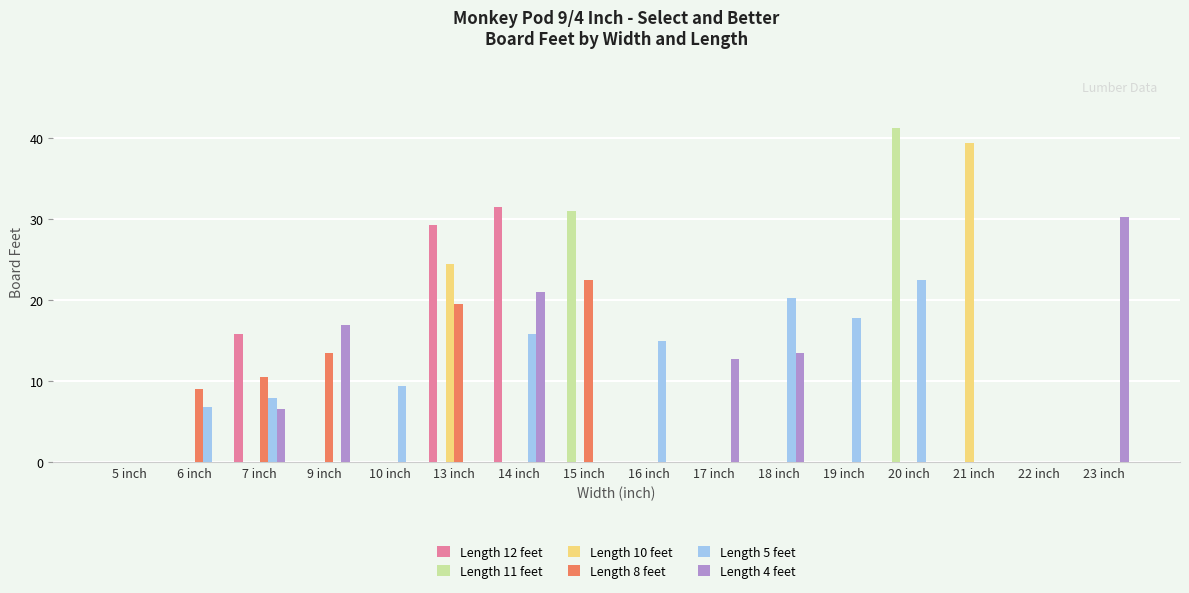

Are the bars grouped side by side (vs. stacked)?

Yes